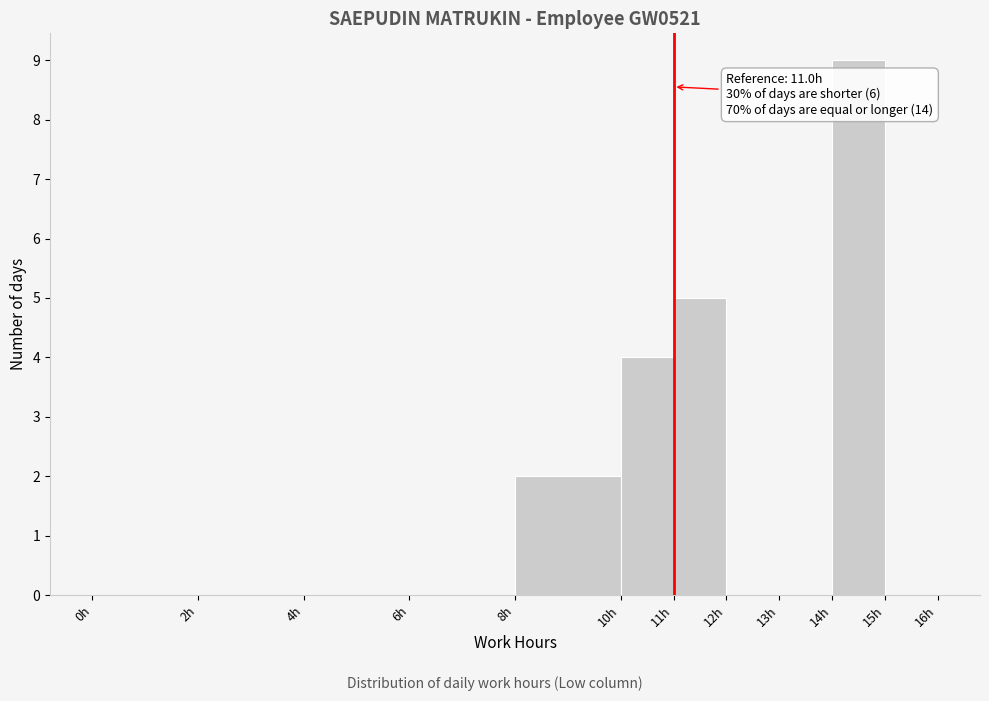

Over which range of the x-axis is the bar tallest?

14 to 15